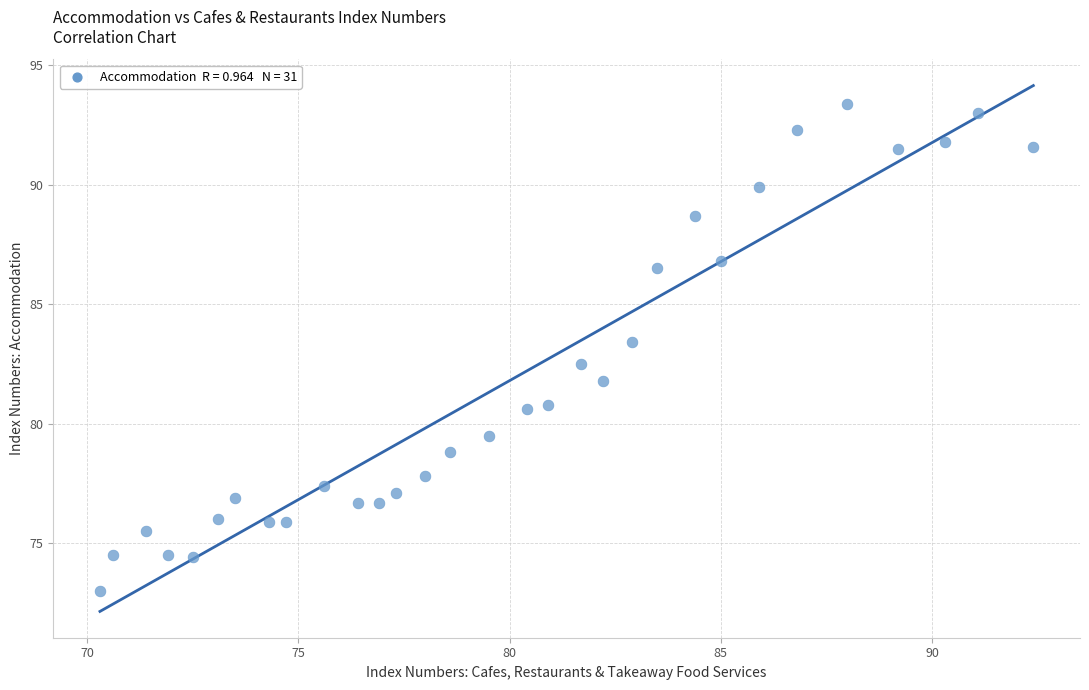

What is the range of X values (max minus min)?

22.1